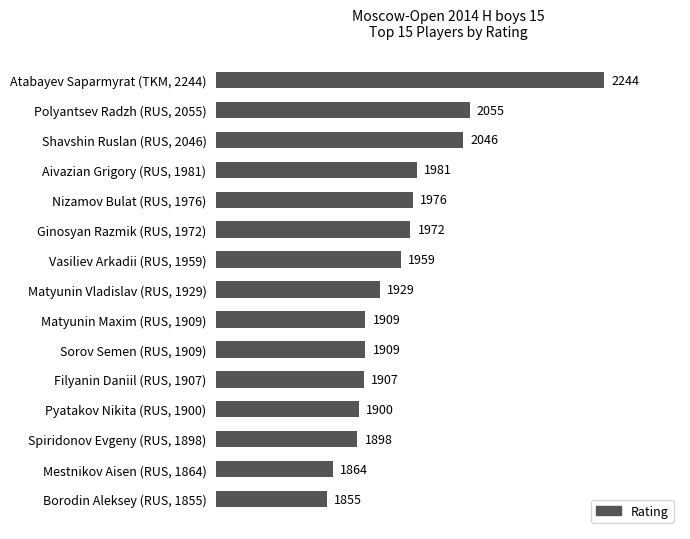

Reading bottom to top, extract all data points from this chart.

1855	1864	1898	1900	1907	1909	1909	1929	1959	1972	1976	1981	2046	2055	2244